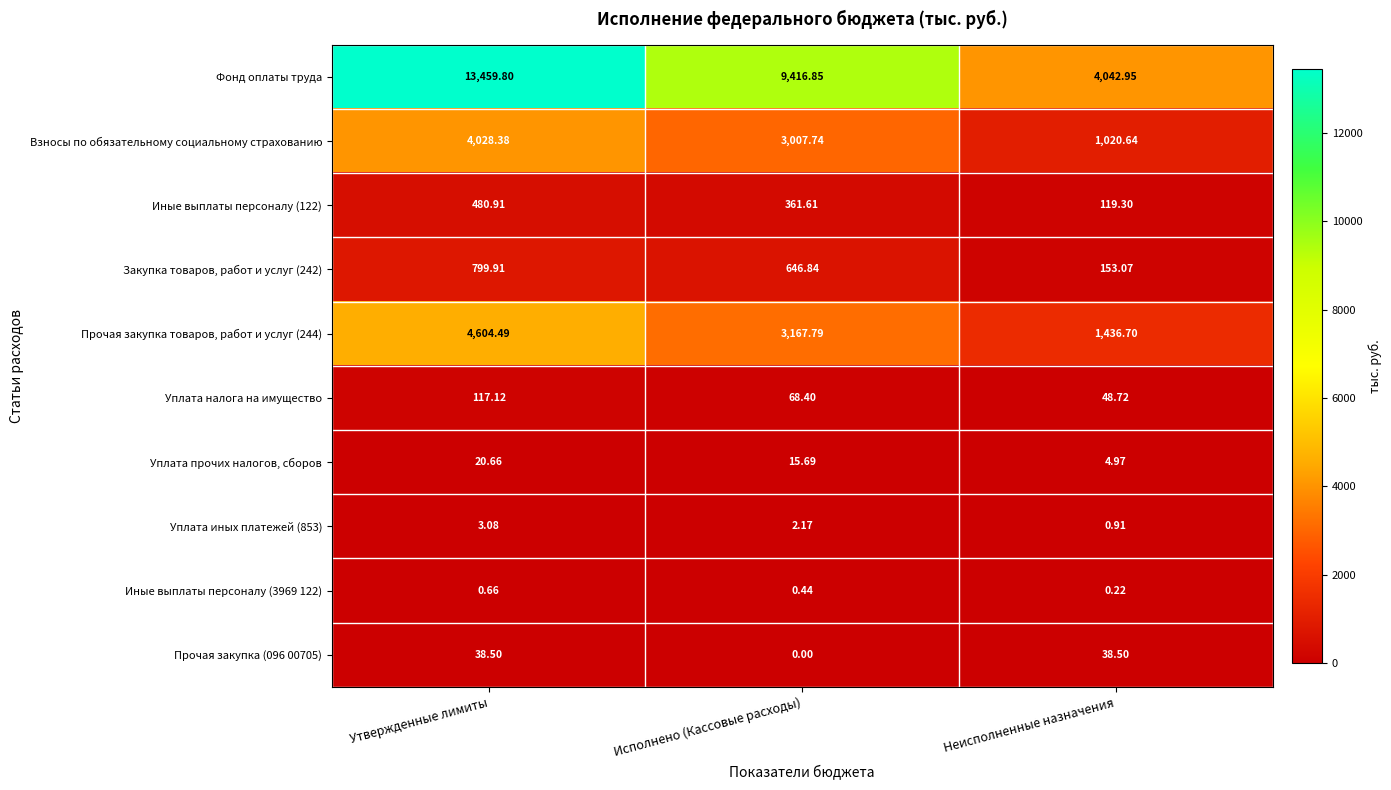

Which series has the widest spread of values?

Фонд оплаты труда